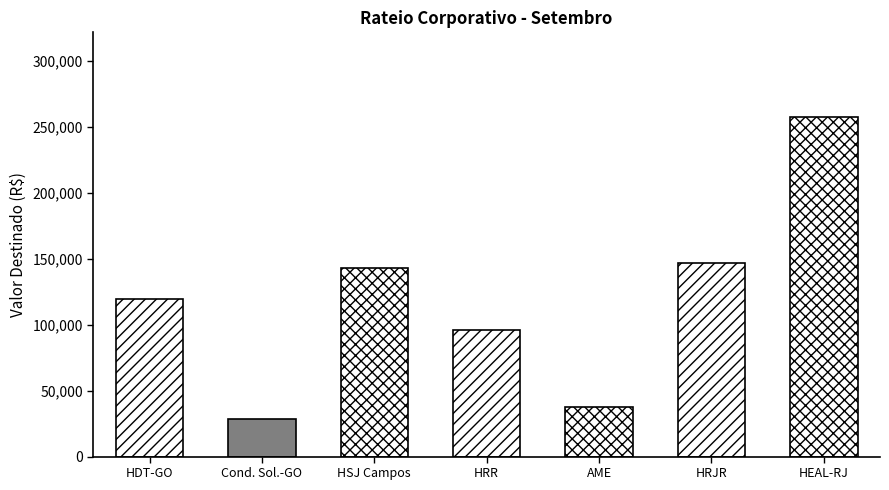

What is the difference between the maximum and second lowest values?

220069.2